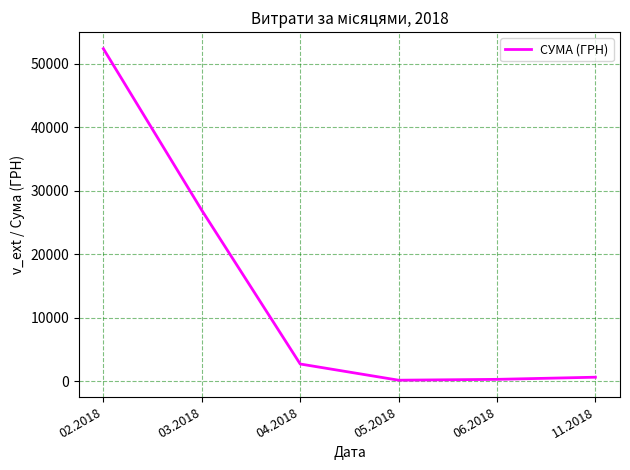

What is the difference between the maximum and minimum values?

52198.1